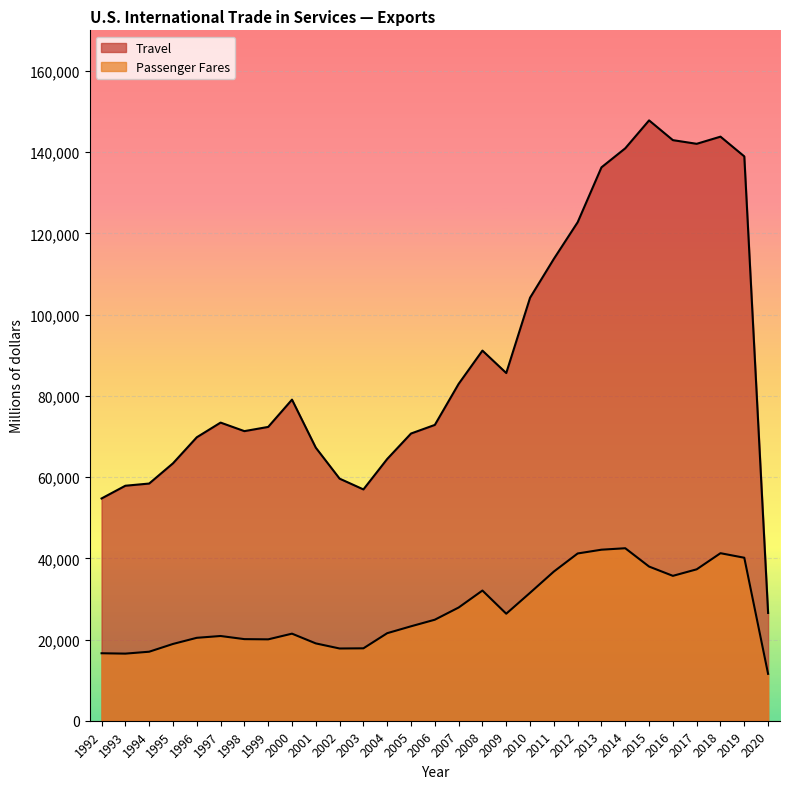

At which category does the chart reach its minimum across all series?

2020